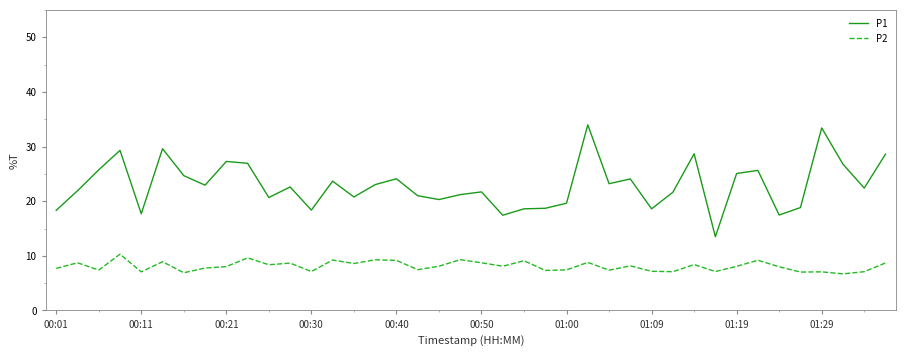

True or false: P1 has more than 1 points higher than both neighbors.

True